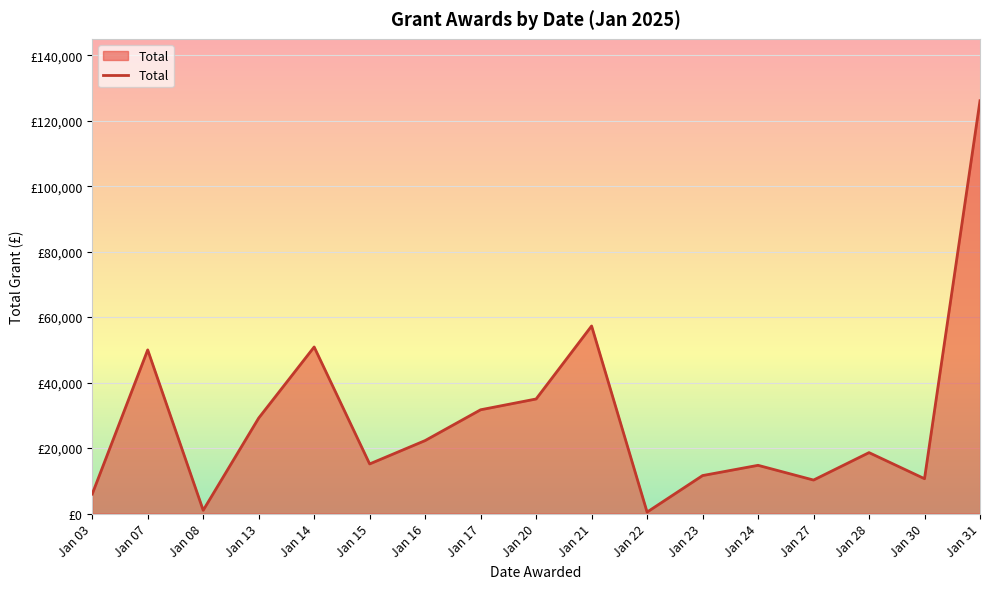

Reading right to left, what are all the values shown in this chart?

126091.0	10650.0	18620.0	10238.0	14740.0	11608.0	450.0	57300.0	35000.0	31705.0	22300.2	15160.0	50886.6	29167.0	1000.0	50000.0	5965.0